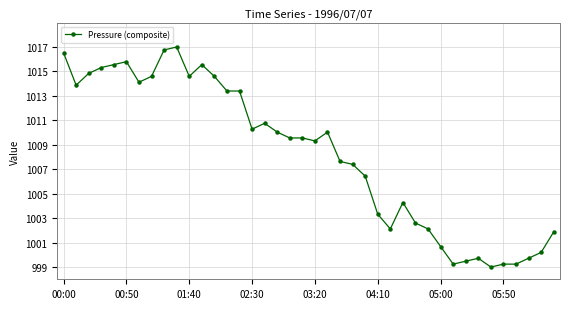

True or false: there are more than 2 points higher than both neighbors.

True